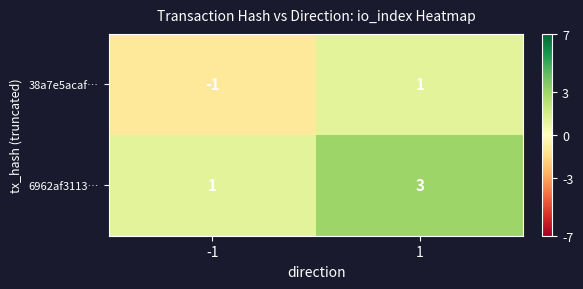

Is it true that 38a7e5acaf… equals -2 at -1?

False